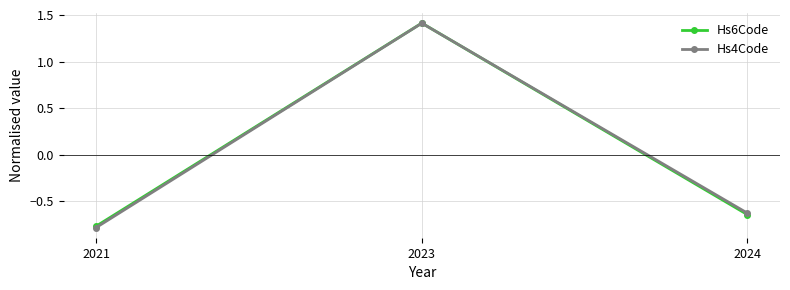

List the labels in order of Hs4Code value, smallest first.

2021, 2024, 2023